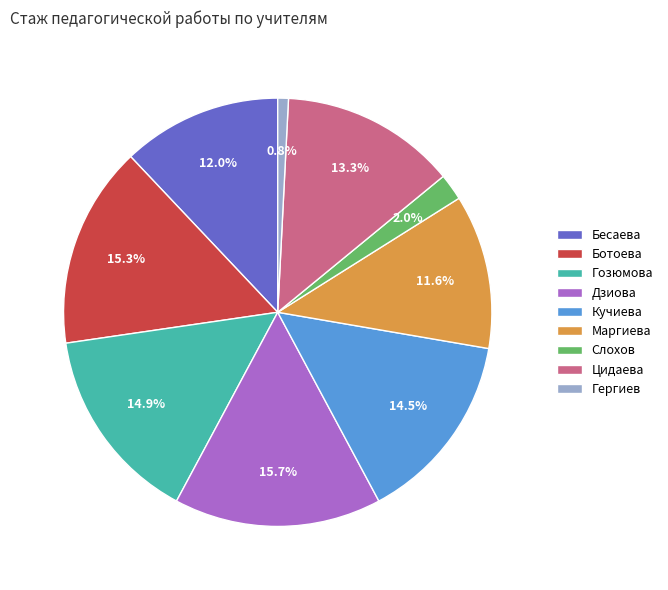

To the nearest percent, what percentage of the pie is Дзиова?

16%